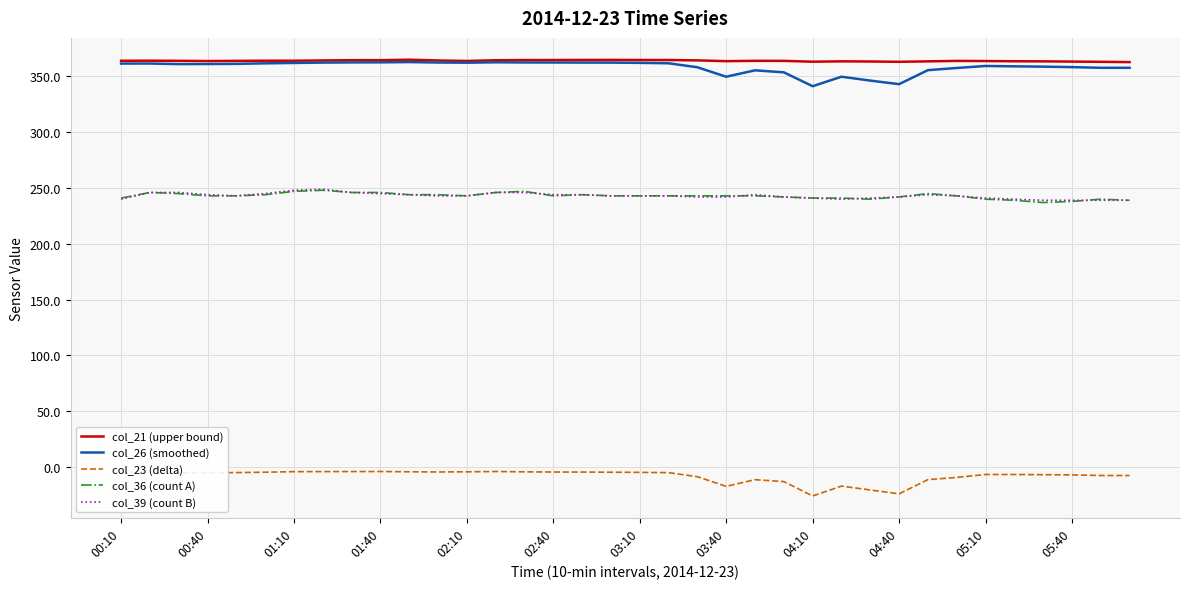

What is the greatest value displayed?

365.0